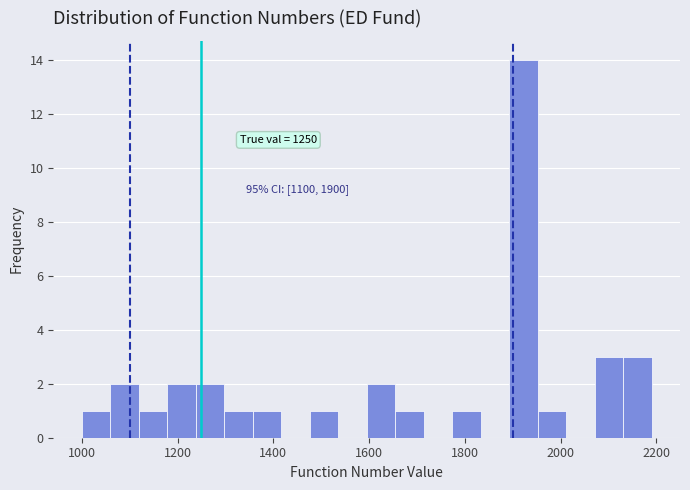

Around what value on the x-axis is the tallest bar? Give the approximate position of its centre, as read against the axis.

1920